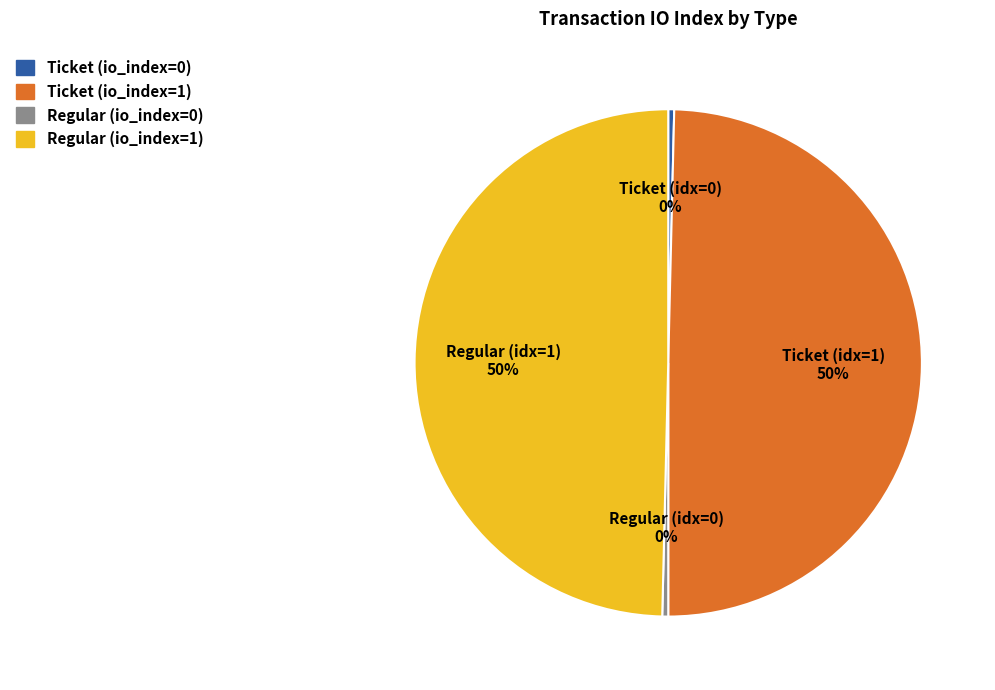

Is Regular (io_index=0) the majority of the pie?

No